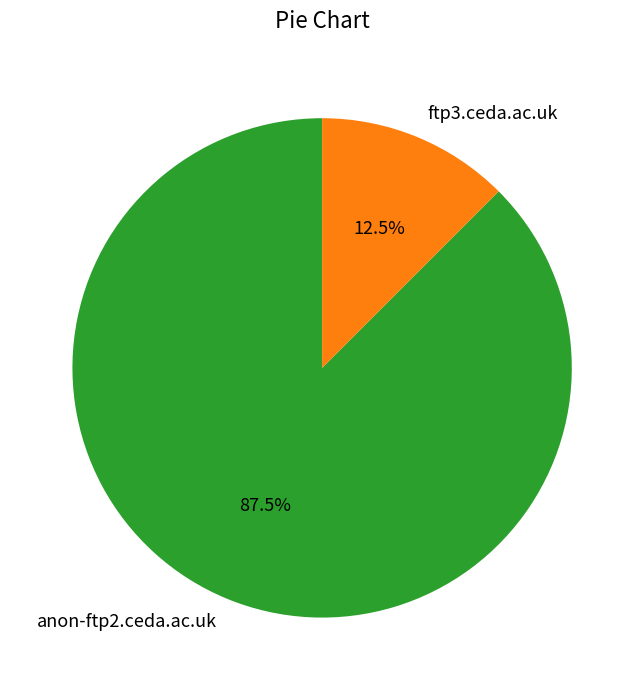

Is ftp3.ceda.ac.uk the majority of the pie?

No